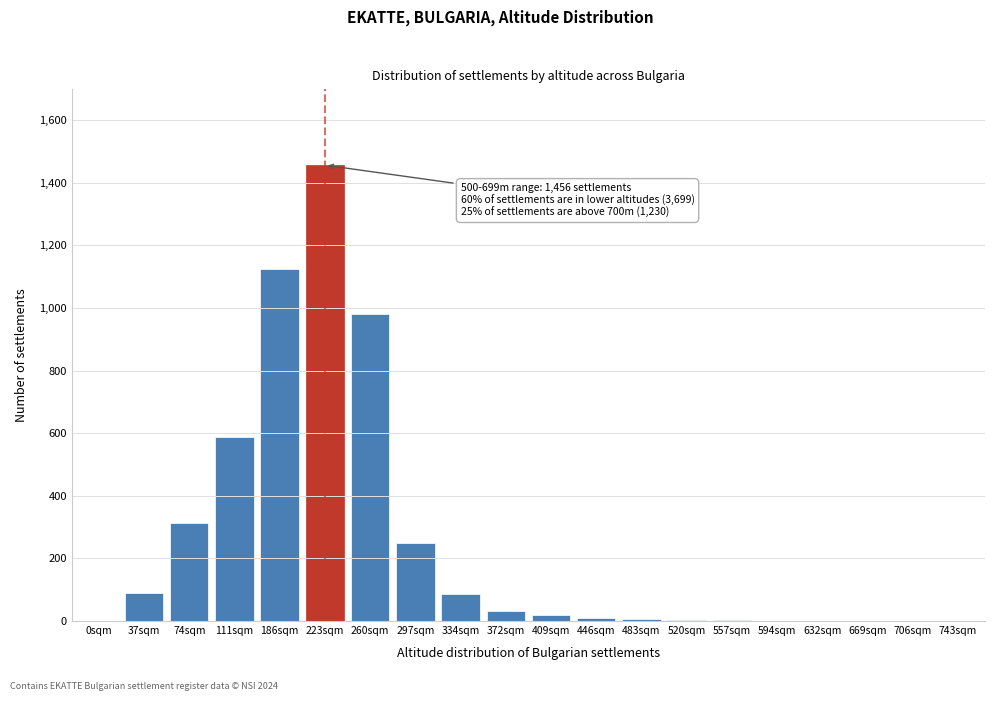

True or false: the data shows 18 at 409sqm.

True